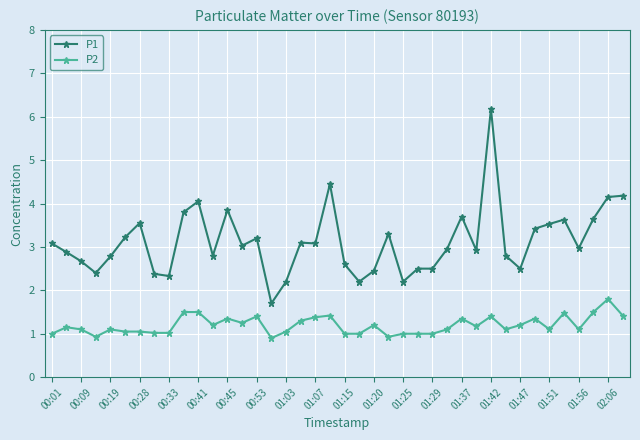

What is the average value of the P1 series?

3.1